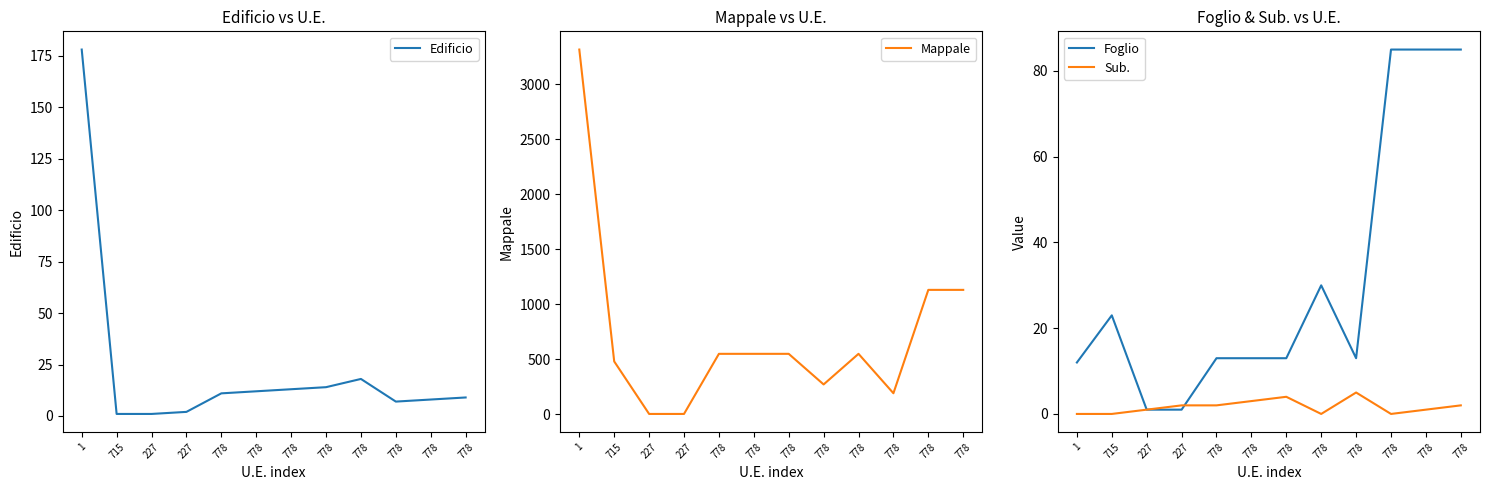

At how many categories does at least one series exceed 258?

9